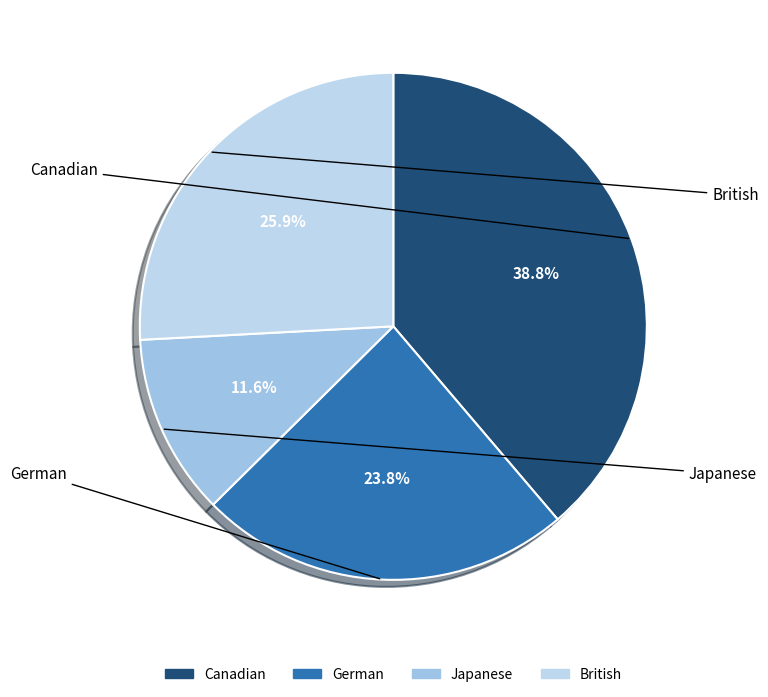

Which slice is the largest?

Canadian